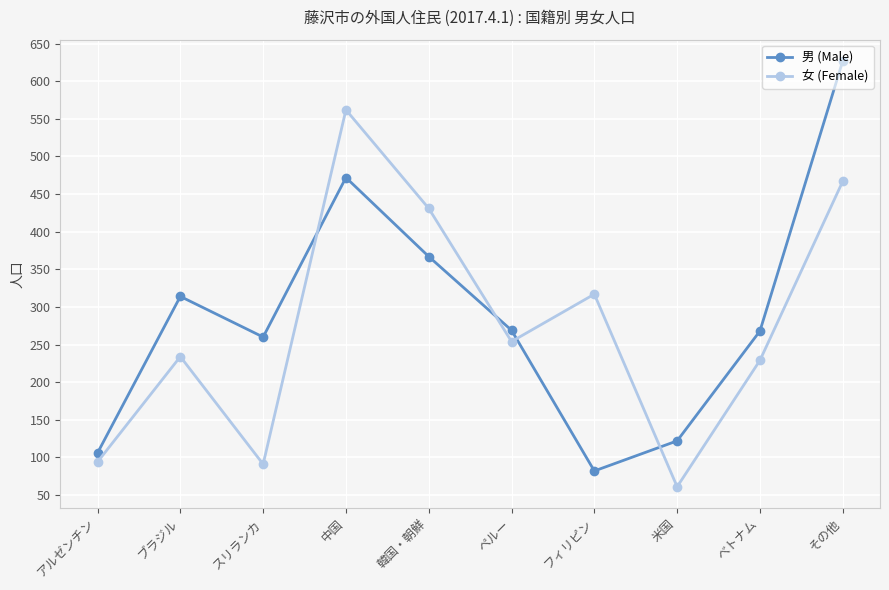

Which series has the largest total across all categories?

男 (Male)